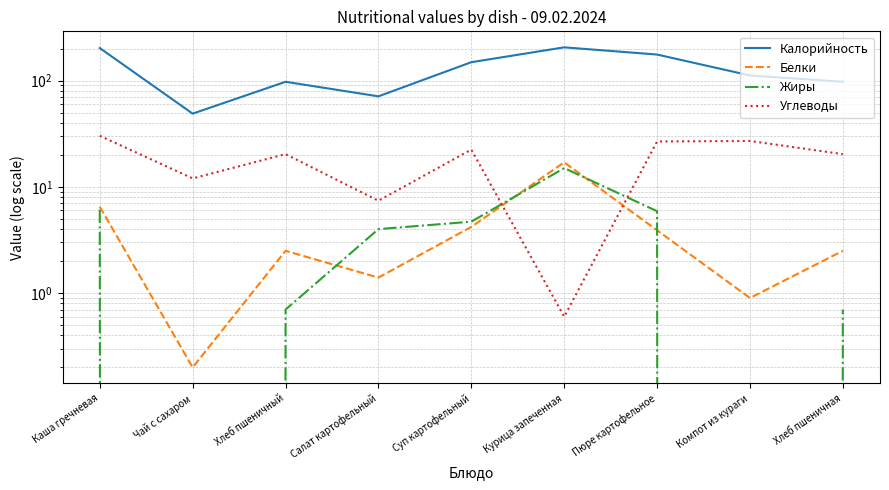

Count the number of categories in the chart.

9